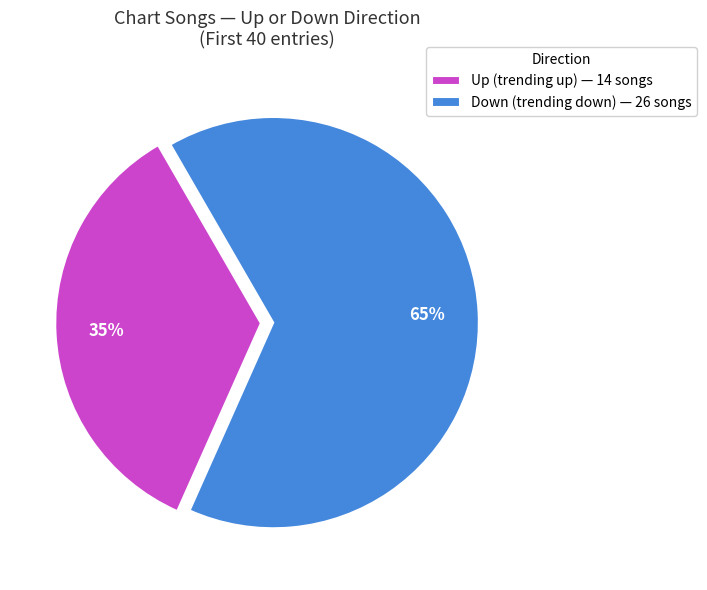

Combined, do Up (trending up) — 14 songs and Down (trending down) — 26 songs account for over 50%?

Yes